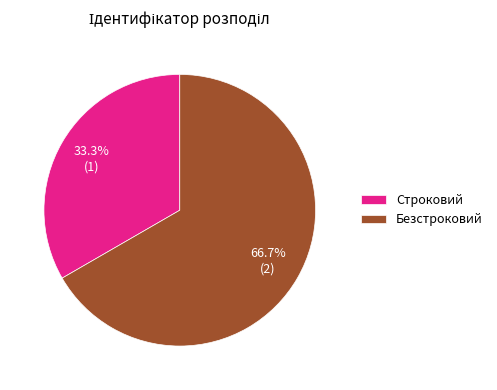

Combined, what portion of the pie is Безстроковий and Строковий?

100.0%